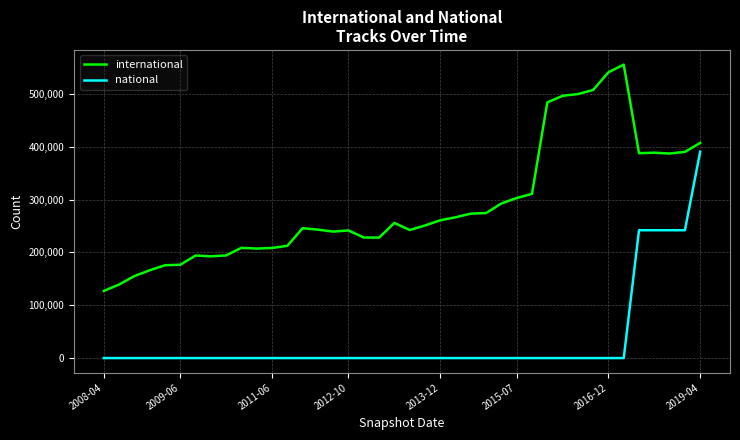

Which series has the widest spread of values?

international